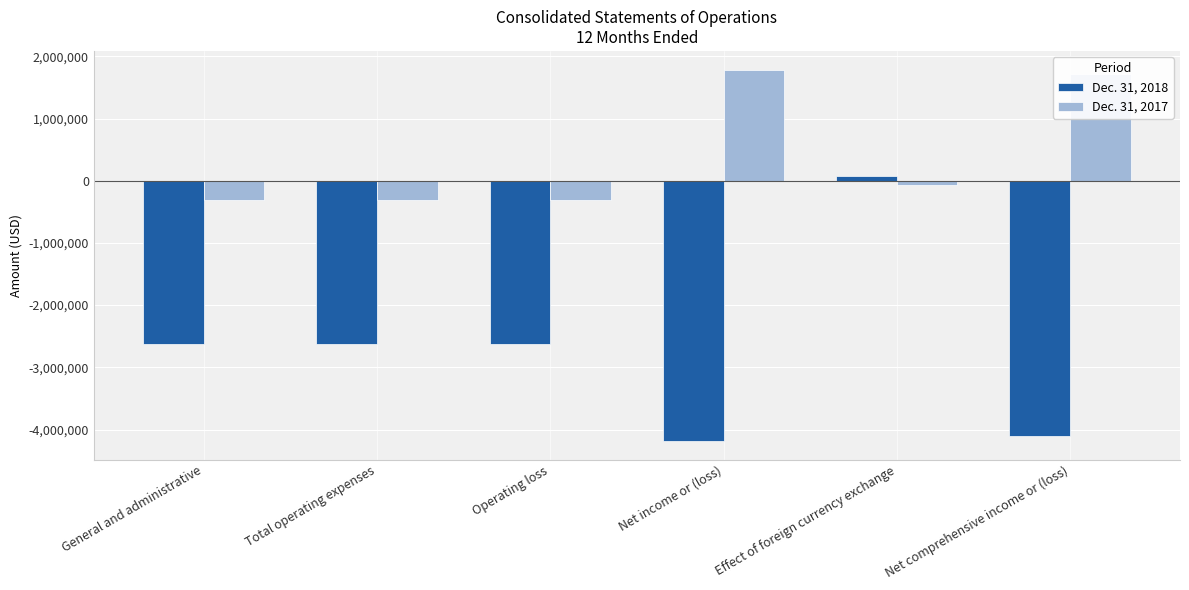

At Total operating expenses, list the series in order from largest to smallest.

Dec. 31, 2017, Dec. 31, 2018